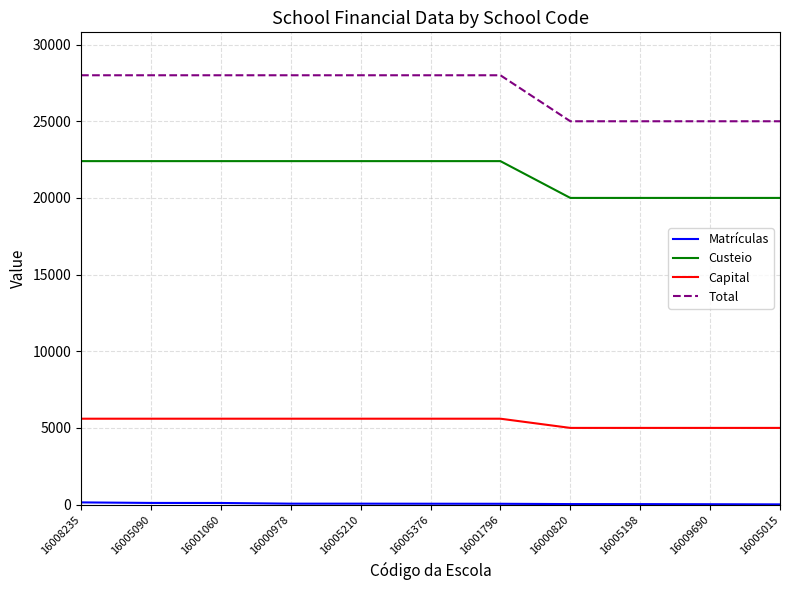

Which series has the largest total across all categories?

Total